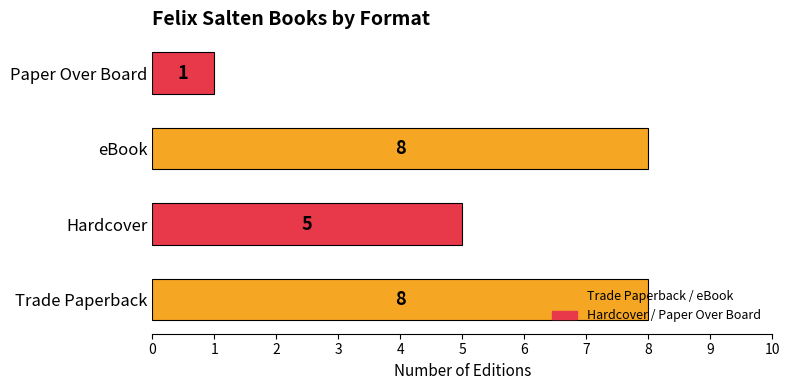

Is it true that the value at Trade Paperback is 8?

True